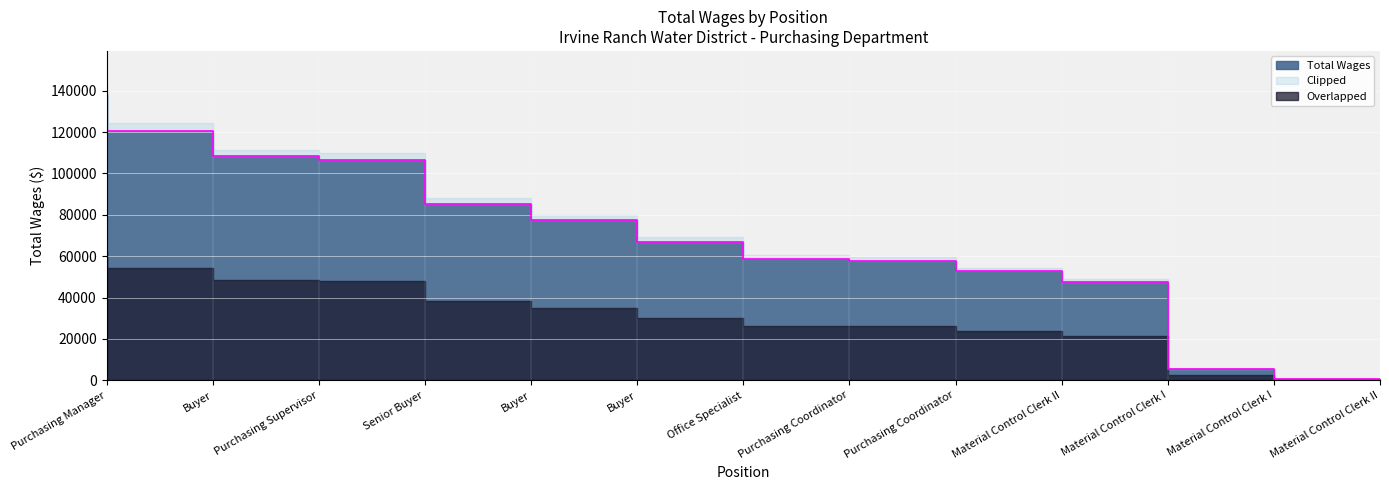

What is the ratio of the value at Buyer to the value at Purchasing Coordinator?

2.1